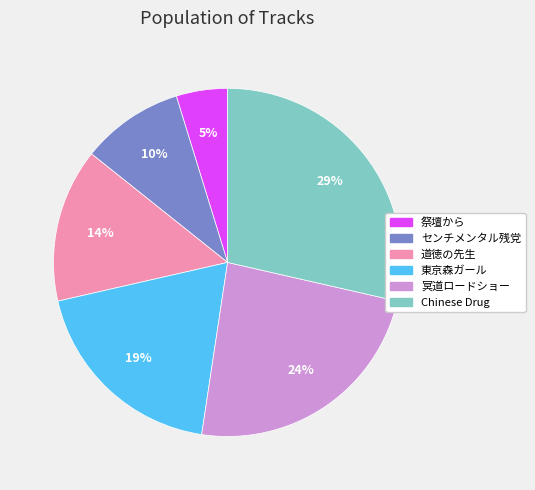

To the nearest percent, what percentage of the pie is センチメンタル残党?

10%